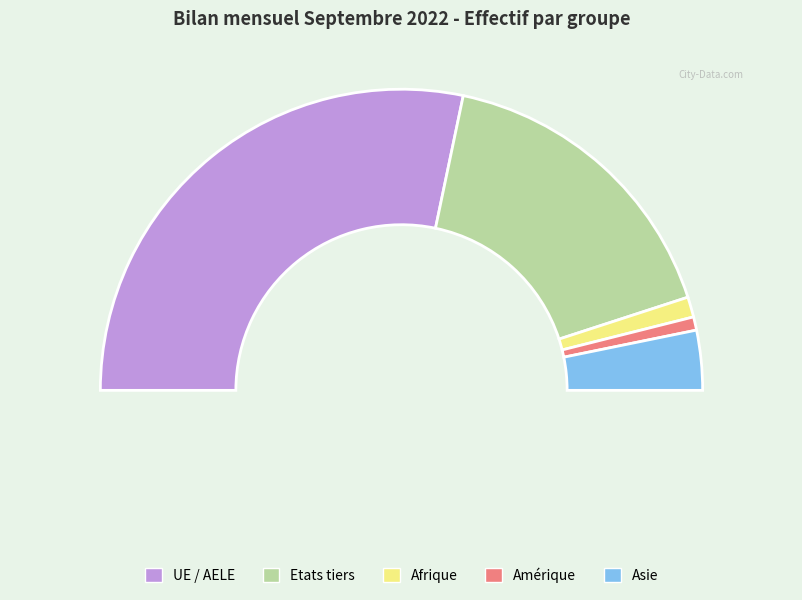

Which has a higher value, Asie or Etats tiers?

Etats tiers